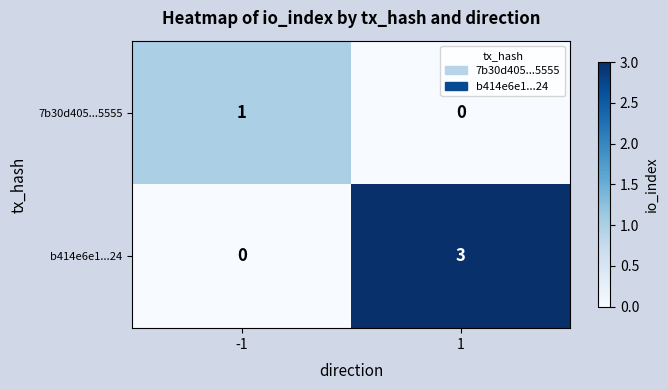

Which series has the largest total across all categories?

b414e6e1...24